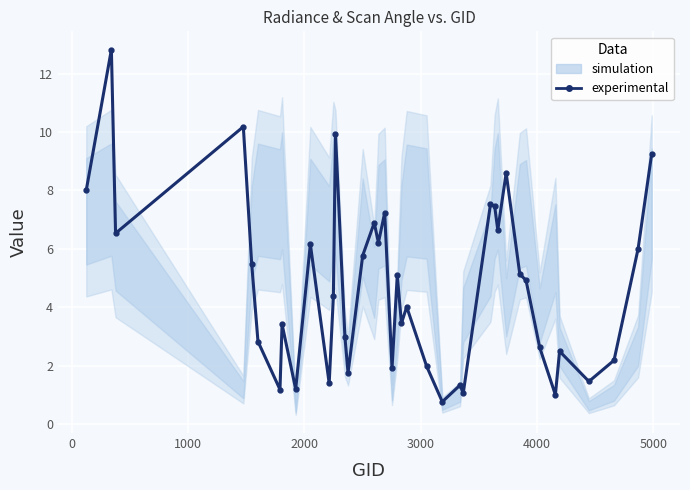

How many data points are above 4?

22